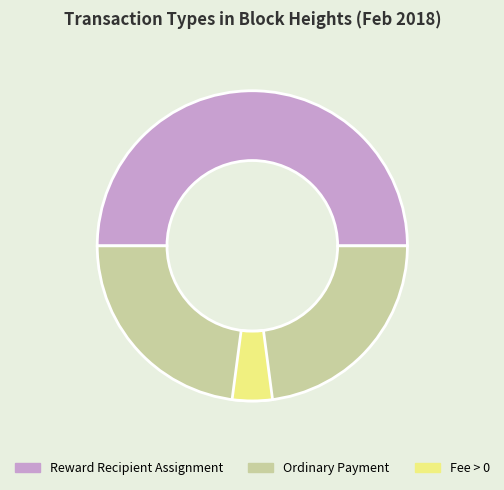

Is it true that Ordinary Payment is 99% of the pie?

False